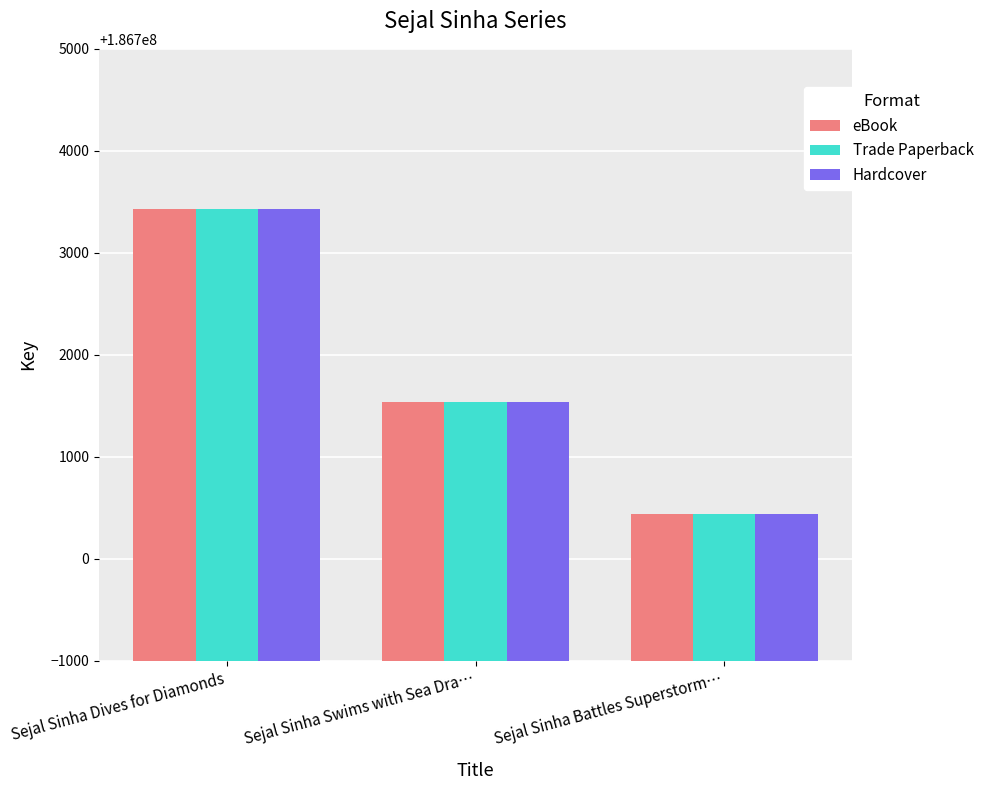

What is the difference between the maximum and second lowest values in the Trade Paperback series?

1890